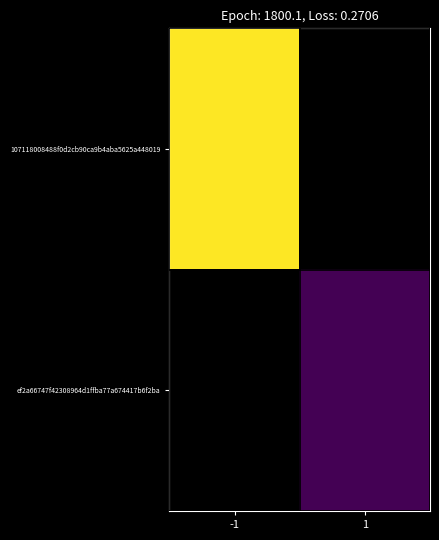

What is the greatest value displayed?

28.0